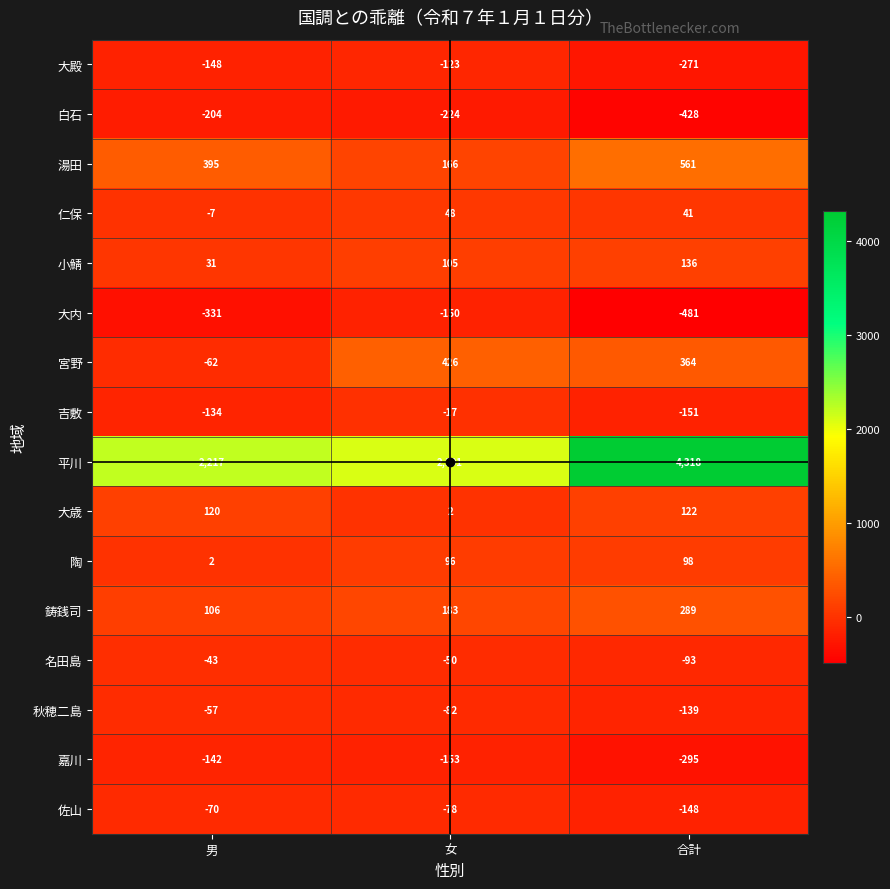

What is the difference between the maximum and minimum values in the 白石 series?

224